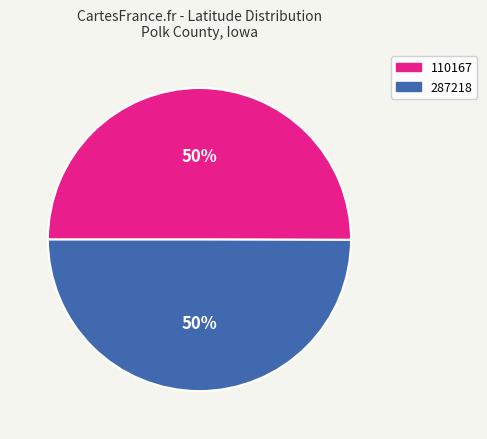

To the nearest percent, what percentage of the pie is 110167?

50%